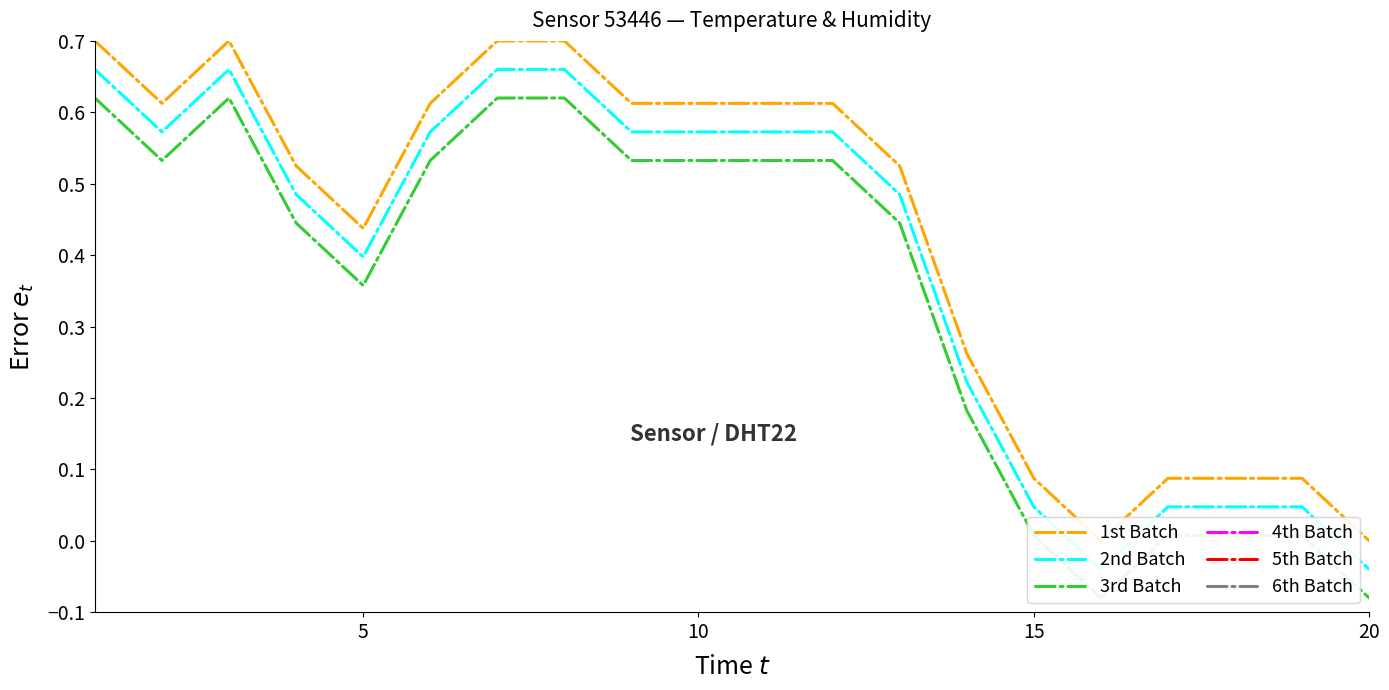

Reading left to right, extract all data points from this chart.

1st Batch: 0.7	0.6	0.7	0.5	0.4	0.6	0.7	0.7	0.6	0.6	0.6	0.6	0.5	0.3	0.1	0.0	0.1	0.1	0.1	0.0
2nd Batch: 0.7	0.6	0.7	0.5	0.4	0.6	0.7	0.7	0.6	0.6	0.6	0.6	0.5	0.2	0.0	-0.0	0.0	0.0	0.0	-0.0
3rd Batch: 0.6	0.5	0.6	0.4	0.4	0.5	0.6	0.6	0.5	0.5	0.5	0.5	0.4	0.2	0.0	-0.1	0.0	0.0	0.0	-0.1
4th Batch: -0.1	-0.1	-0.1	-0.1	-0.1	-0.1	-0.1	-0.1	-0.1	-0.1	-0.1	-0.1	-0.1	-0.1	-0.1	-0.1	-0.1	-0.1	-0.1	-0.1
5th Batch: -0.2	-0.2	-0.2	-0.2	-0.2	-0.2	-0.2	-0.2	-0.2	-0.2	-0.2	-0.2	-0.2	-0.2	-0.2	-0.2	-0.2	-0.2	-0.2	-0.2
6th Batch: -0.2	-0.2	-0.2	-0.2	-0.2	-0.2	-0.2	-0.2	-0.2	-0.2	-0.2	-0.2	-0.2	-0.2	-0.2	-0.2	-0.2	-0.2	-0.2	-0.2